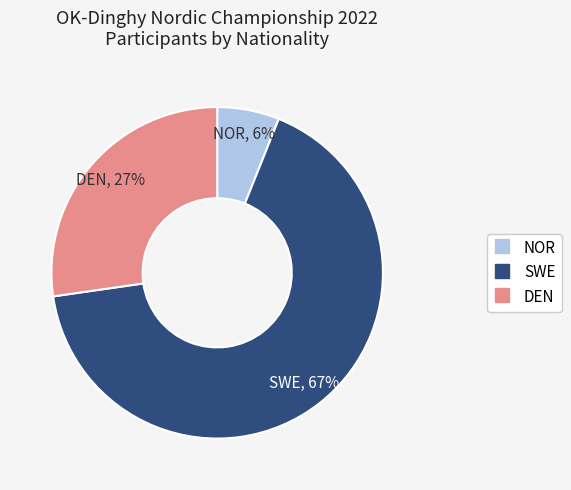

Is it true that SWE is 72% of the pie?

False